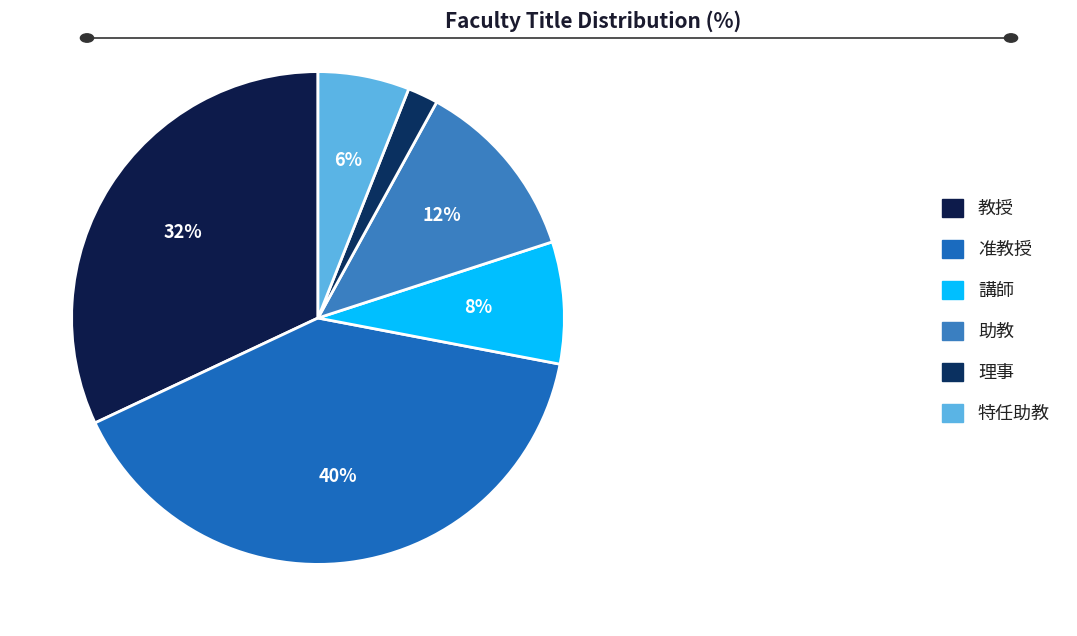

What is the largest slice in the pie chart?

准教授